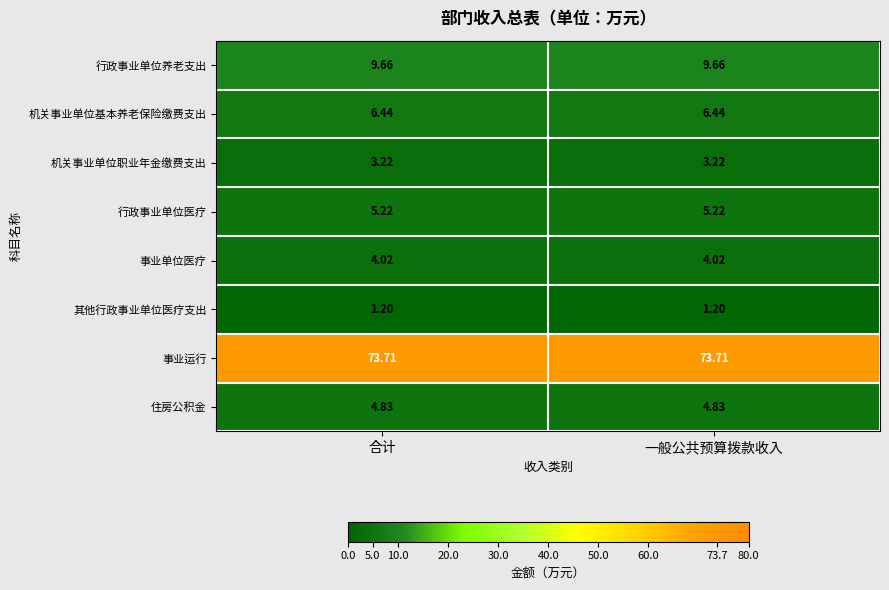

Rank the series at 一般公共预算拨款收入 from lowest to highest value.

其他行政事业单位医疗支出, 机关事业单位职业年金缴费支出, 事业单位医疗, 住房公积金, 行政事业单位医疗, 机关事业单位基本养老保险缴费支出, 行政事业单位养老支出, 事业运行